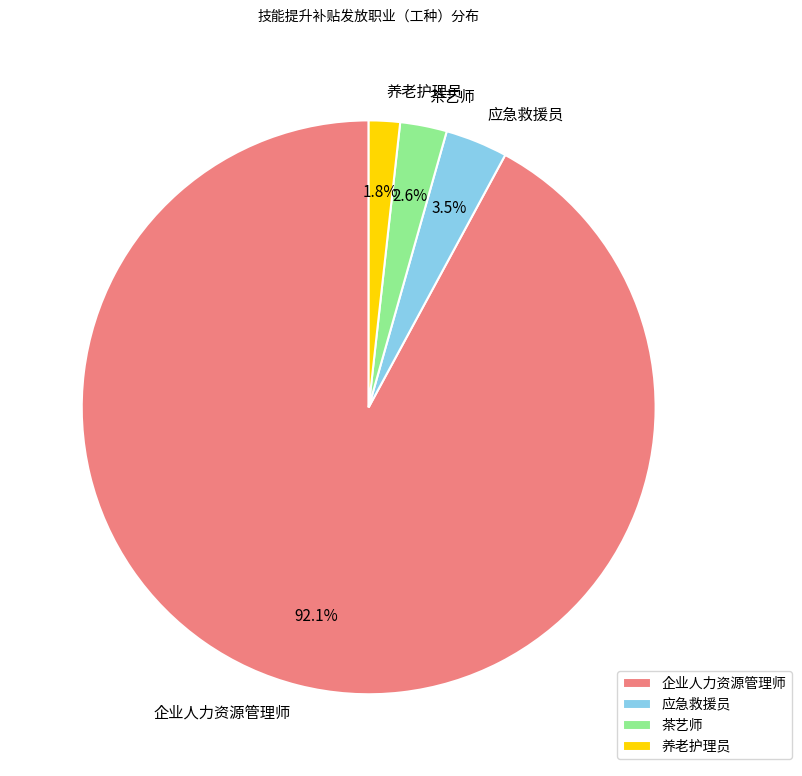

Count the number of slices in the pie.

4